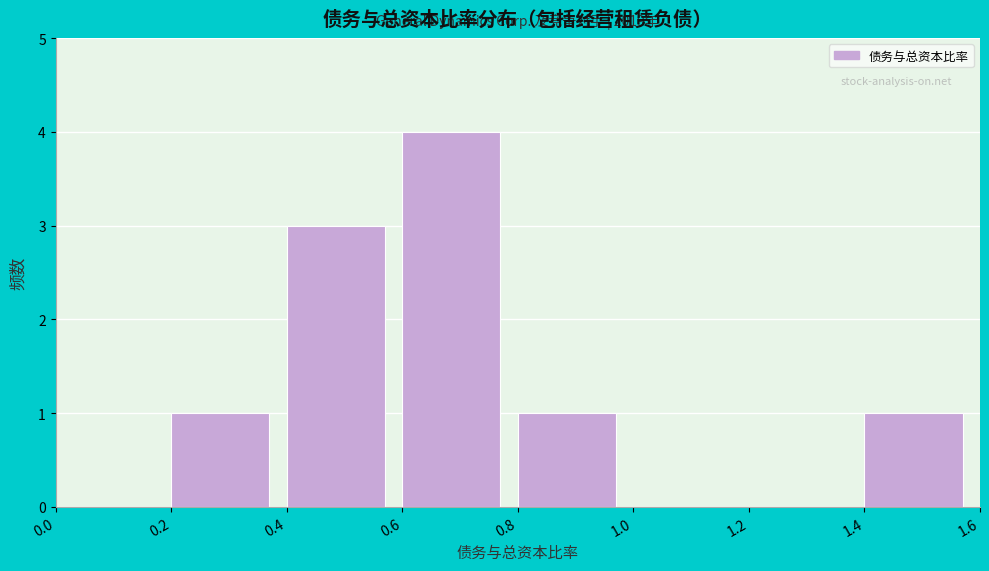

Over which range of the x-axis is the bar tallest?

0.6 to 0.8